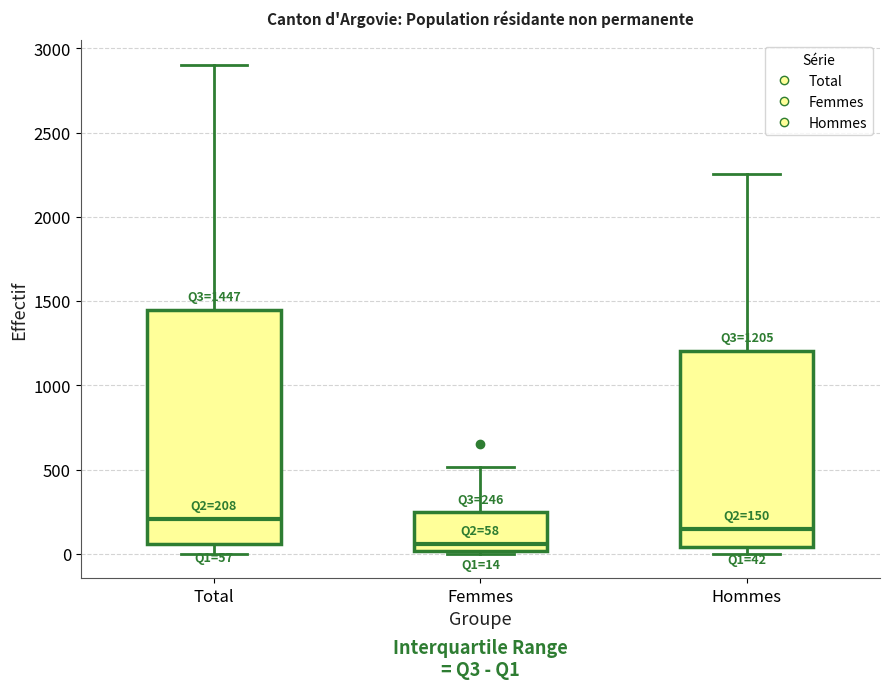

Comparing the boxes themselves (not the whiskers), which one is the tallest?

Total